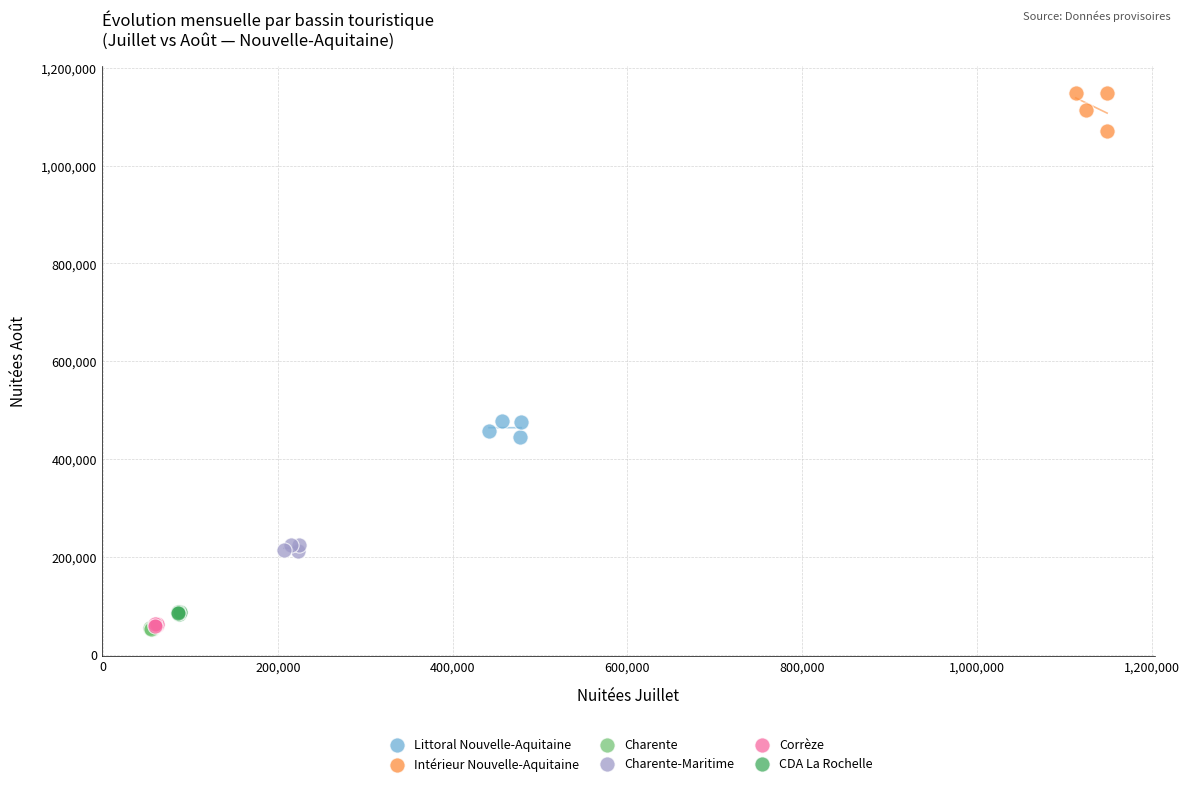

Which series reaches the maximum Y coordinate?

Intérieur Nouvelle-Aquitaine